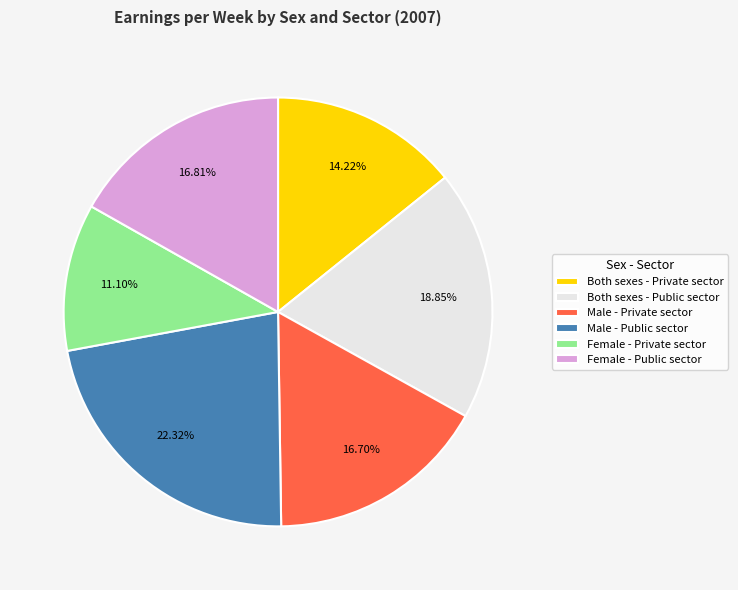

Is Female - Public sector the majority of the pie?

No